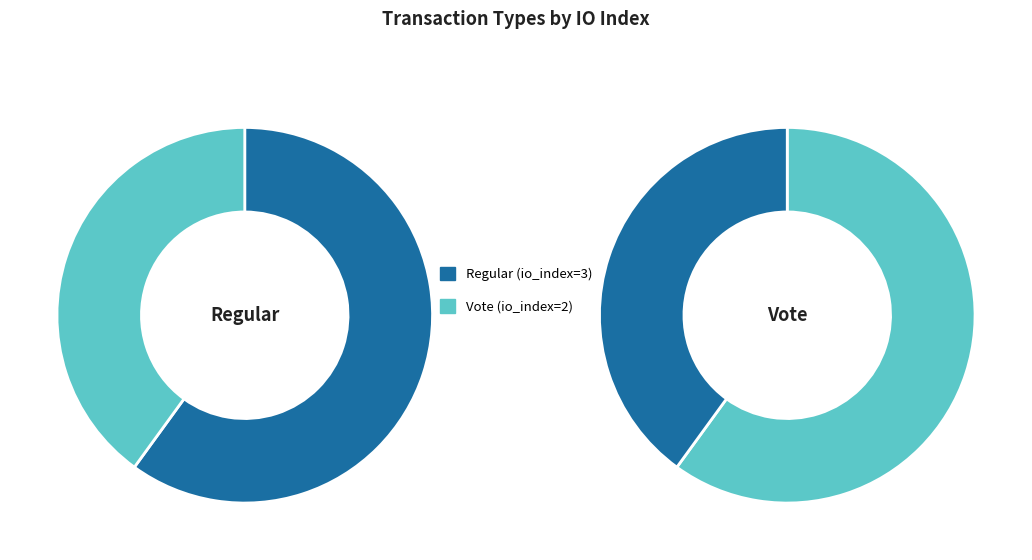

To the nearest percent, what percentage of the pie is Vote (io_index=2)?

40%